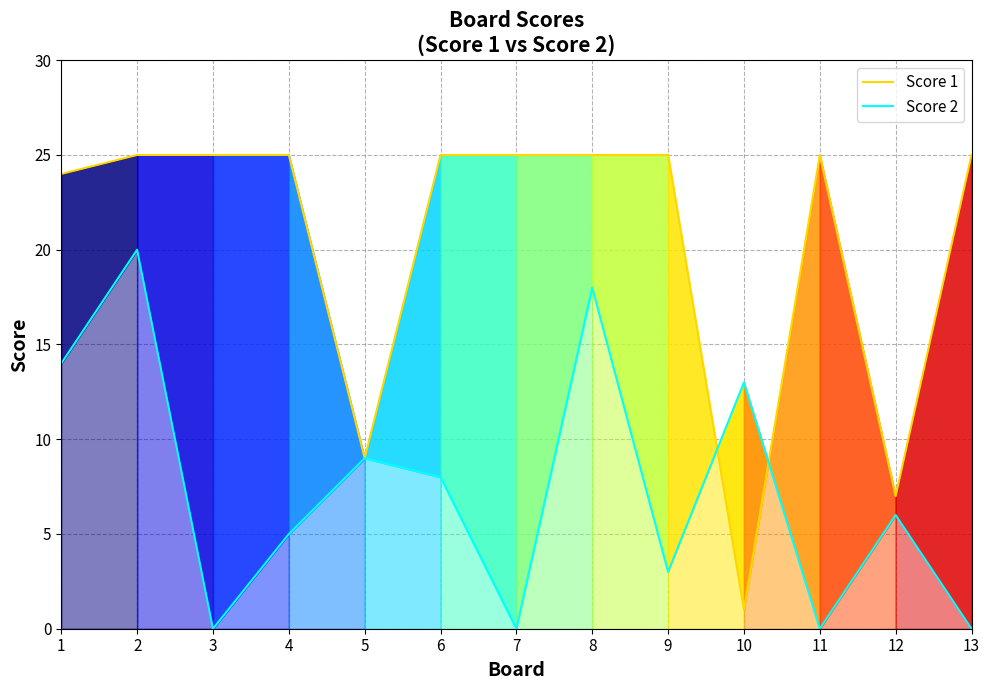

Which series has the widest spread of values?

Score 1